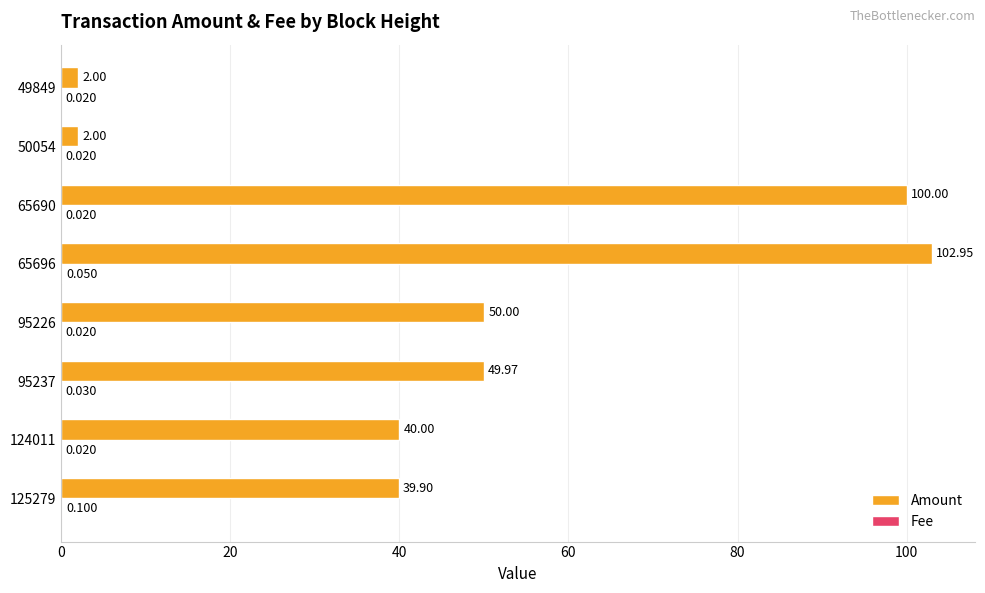

Which series has the largest total across all categories?

Amount